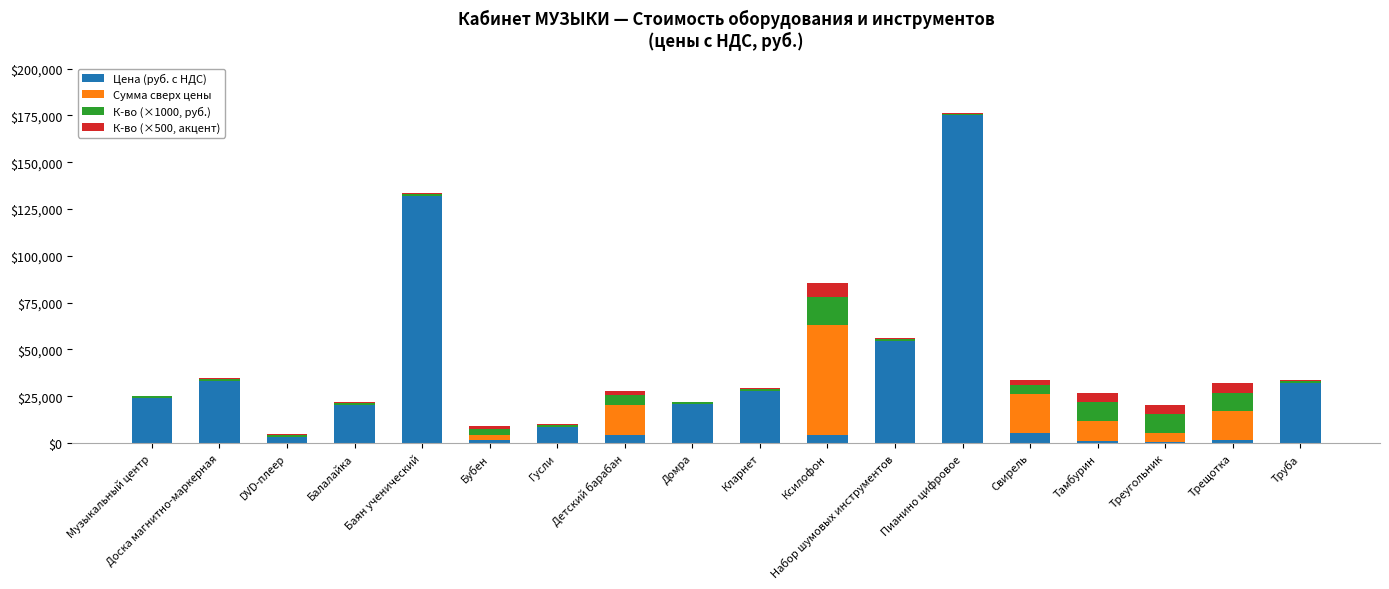

The value of Цена (руб. с НДС) at Пианино цифровое is 43123. True or false?

False